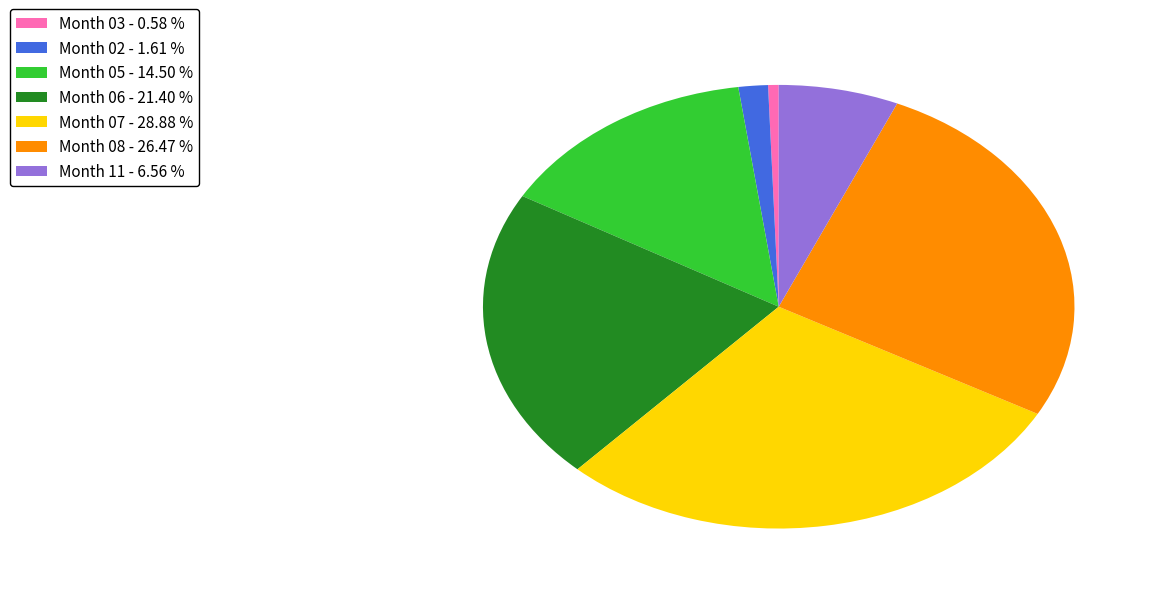

Combined, do Month 07 - 28.88 % and Month 11 - 6.56 % account for over 50%?

No